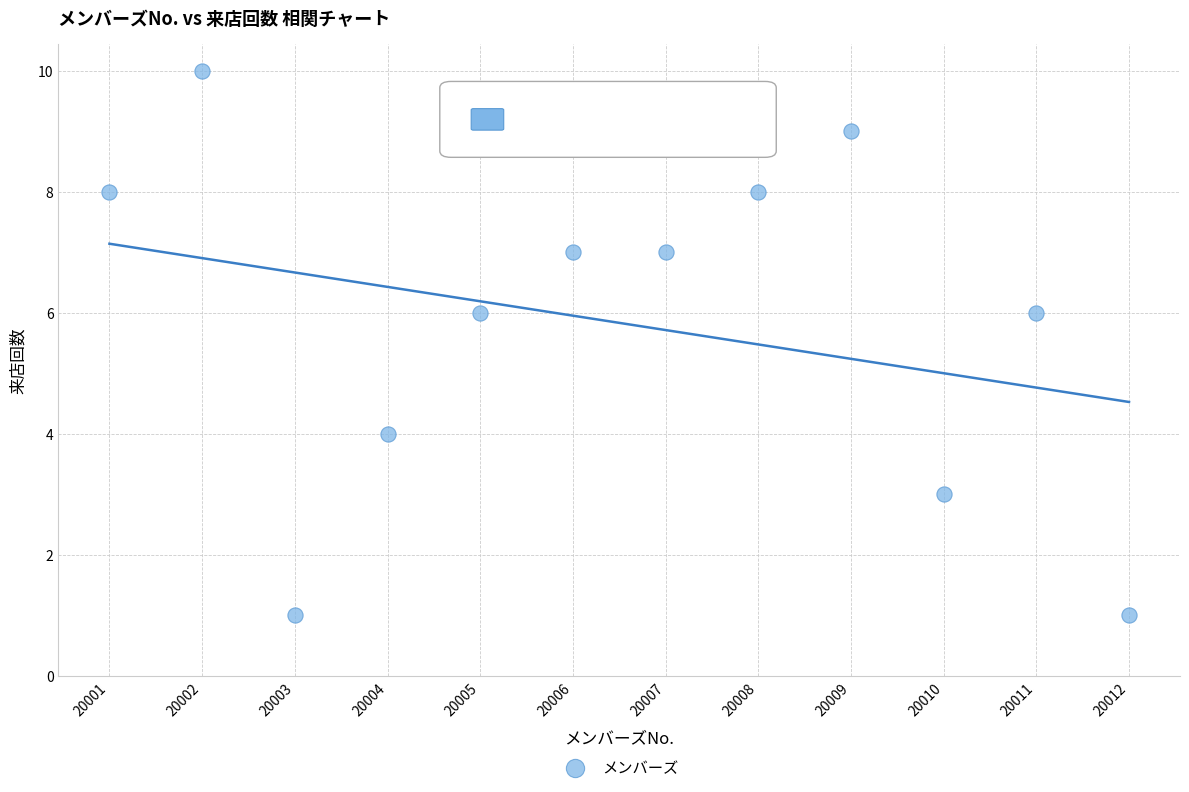

What is the range of Y values (max minus min)?

9